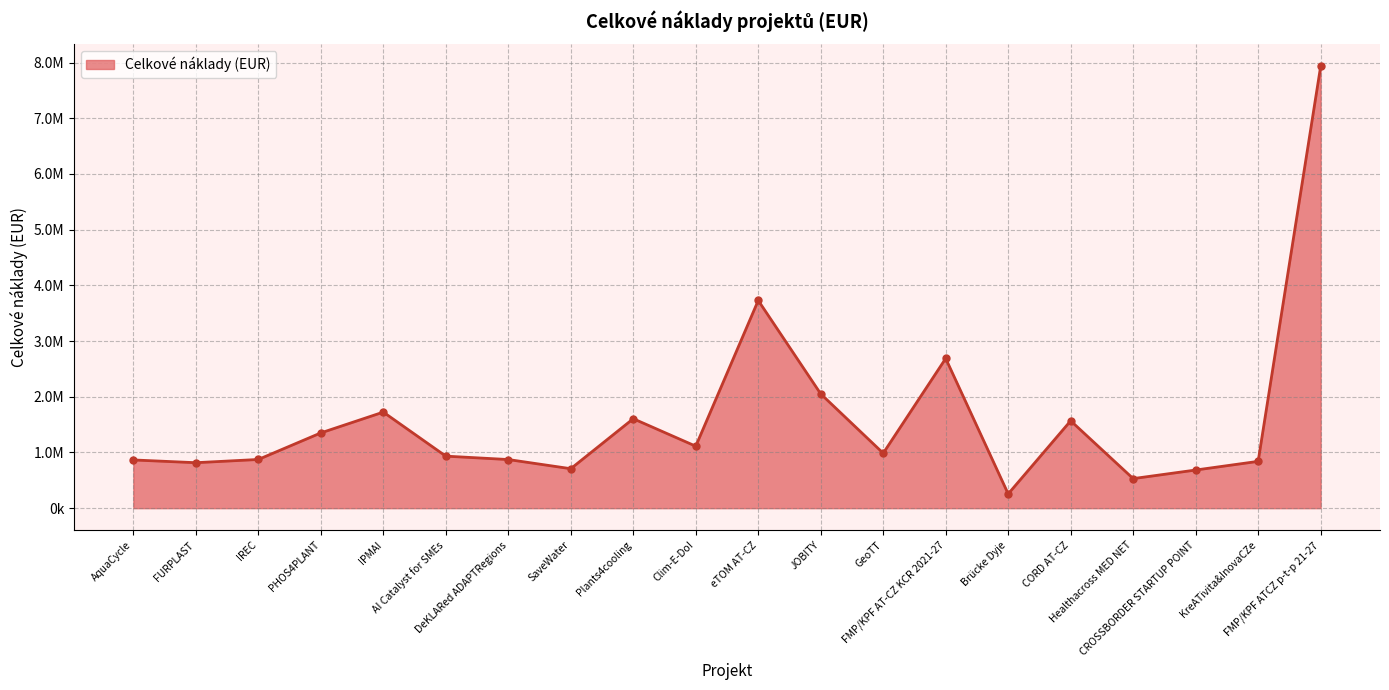

How many points are higher than both their immediate neighbors (excluding endpoints)?

5